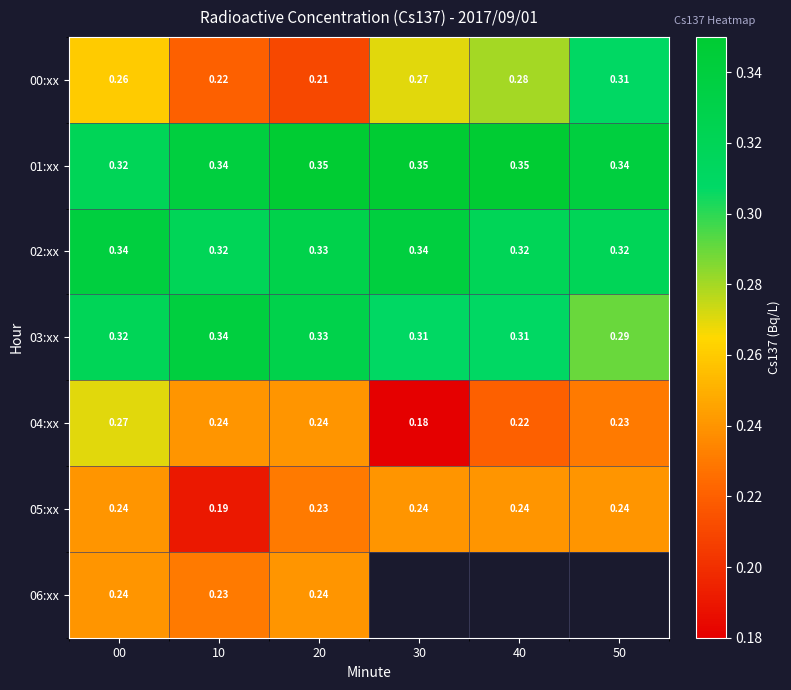

What is the spread (max minus min) of values at 50?

0.1